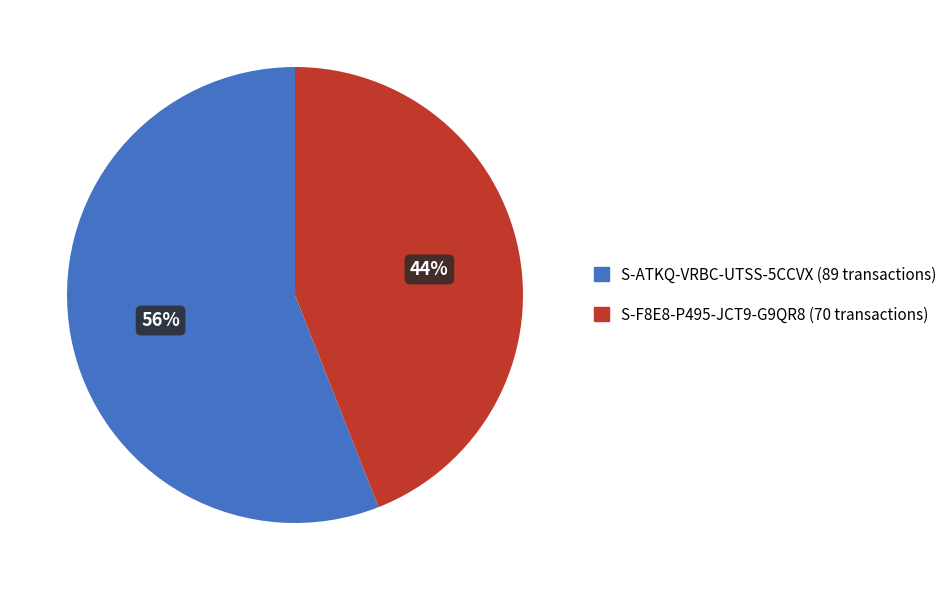

Rank the categories by value from highest to lowest.

S-ATKQ-VRBC-UTSS-5CCVX, S-F8E8-P495-JCT9-G9QR8